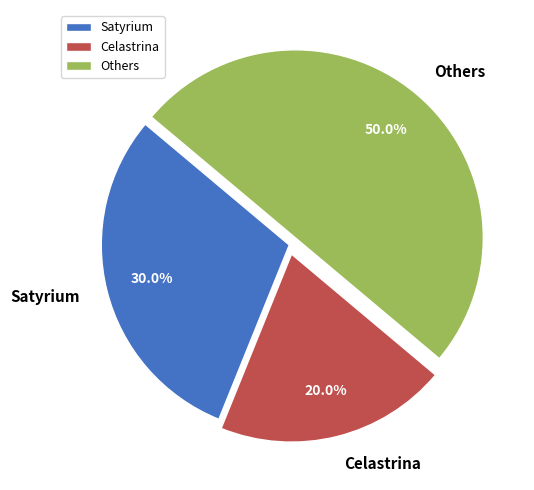

How many slices are in this pie chart?

3